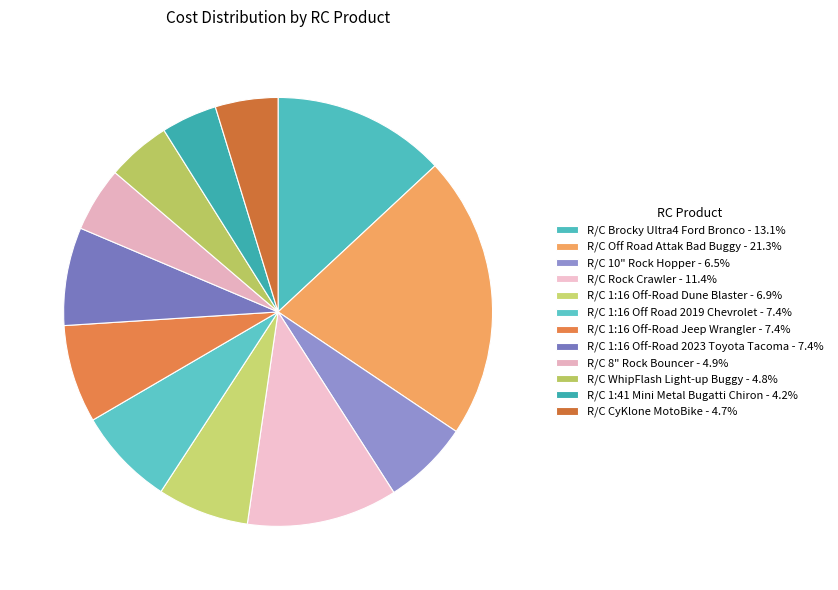

Do R/C 8" Rock Bouncer and R/C Rock Crawler together represent more than half of the pie?

No